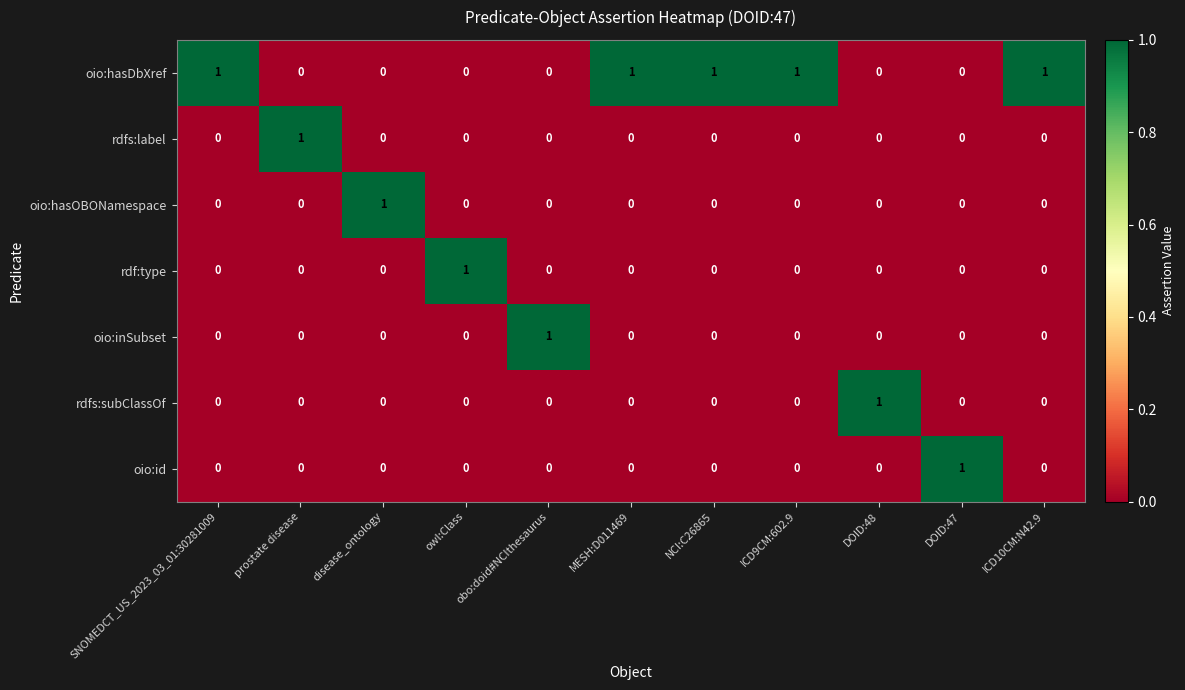

How many oio:hasDbXref values are between 0 and 1?

11